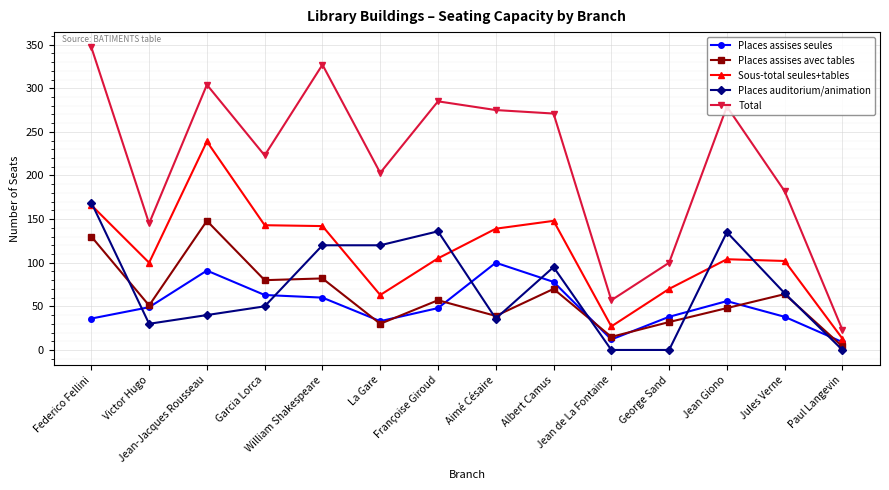

What is the total value across all series at George Sand?

240